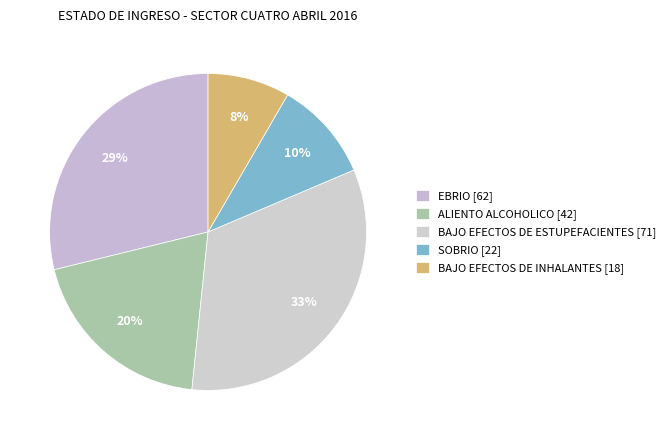

Count the number of slices in the pie.

5